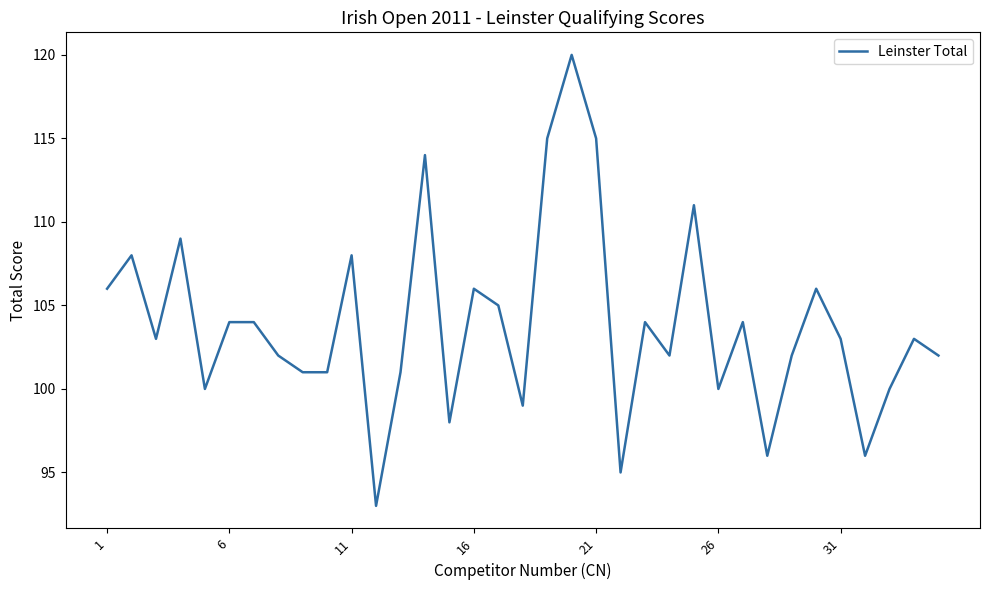

What is the greatest value displayed?

120